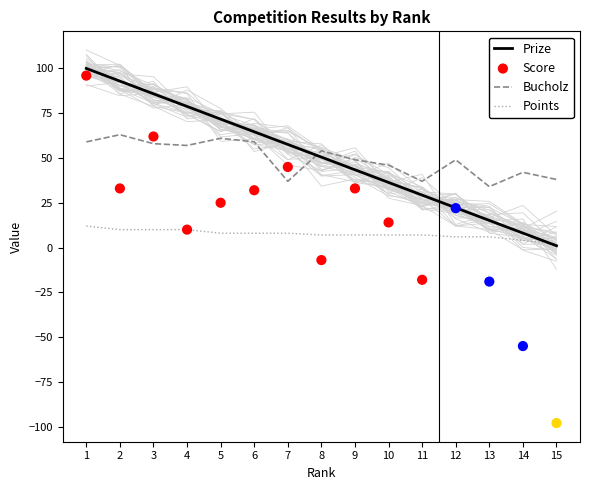

At how many categories does at least one series exceed 4?

15